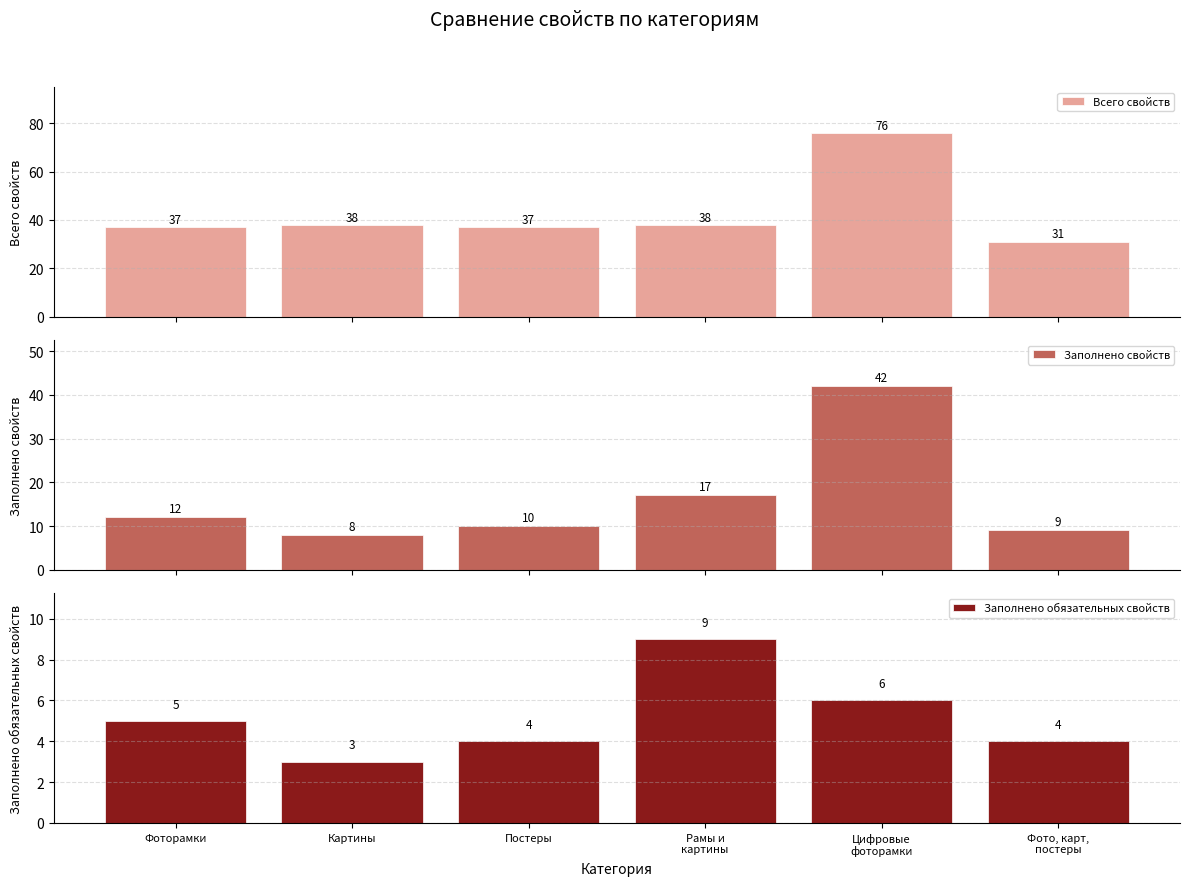

At which label is Всего свойств closest to 53?

Картины